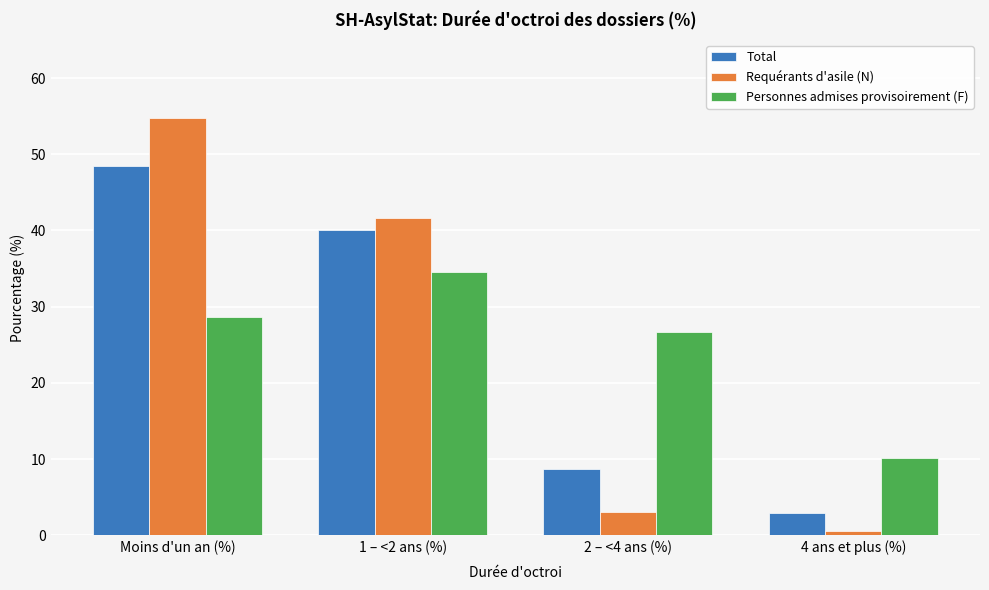

Reading right to left, list all the values displayed in this chart.

Total: 4 ans et plus (%)=2.9	2 – <4 ans (%)=8.7	1 – <2 ans (%)=40.0	Moins d'un an (%)=48.4
Requérants d'asile (N): 4 ans et plus (%)=0.6	2 – <4 ans (%)=3.0	1 – <2 ans (%)=41.7	Moins d'un an (%)=54.8
Personnes admises provisoirement (F): 4 ans et plus (%)=10.1	2 – <4 ans (%)=26.7	1 – <2 ans (%)=34.6	Moins d'un an (%)=28.6